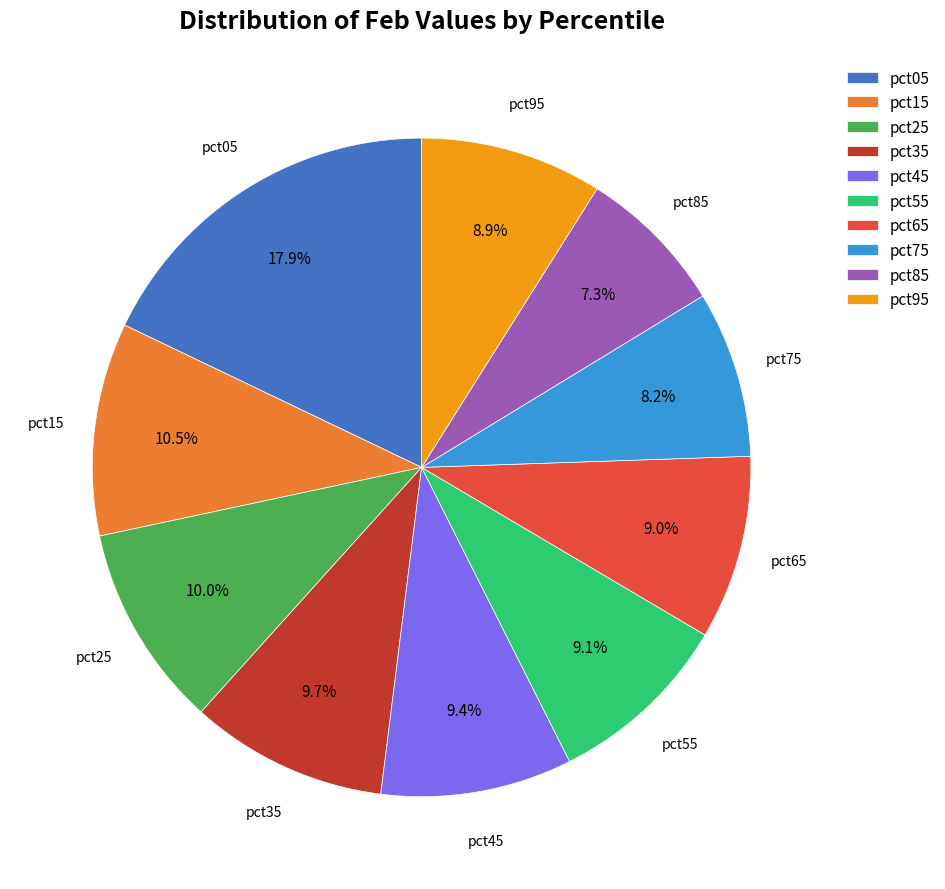

The pct05 slice represents 18% of the pie. True or false?

True